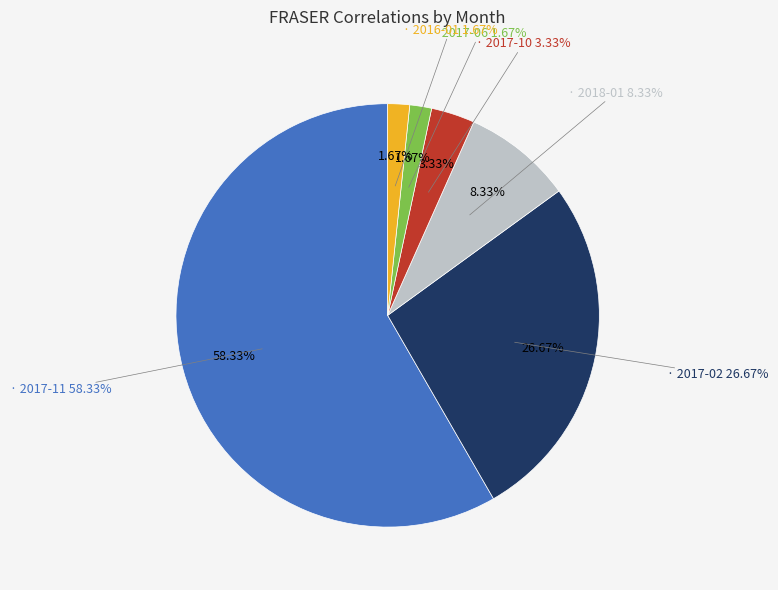

Rank the categories by value from highest to lowest.

2017-11, 2017-02, 2018-01, 2017-10, 2017-06, 2016-01